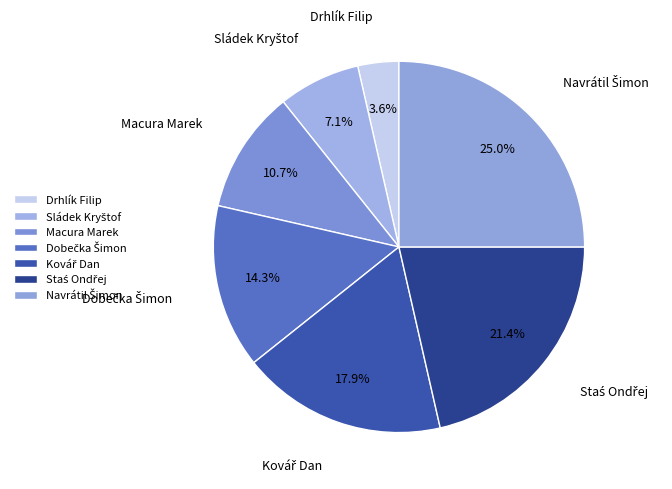

Which slice is the smallest?

Drhlík Filip